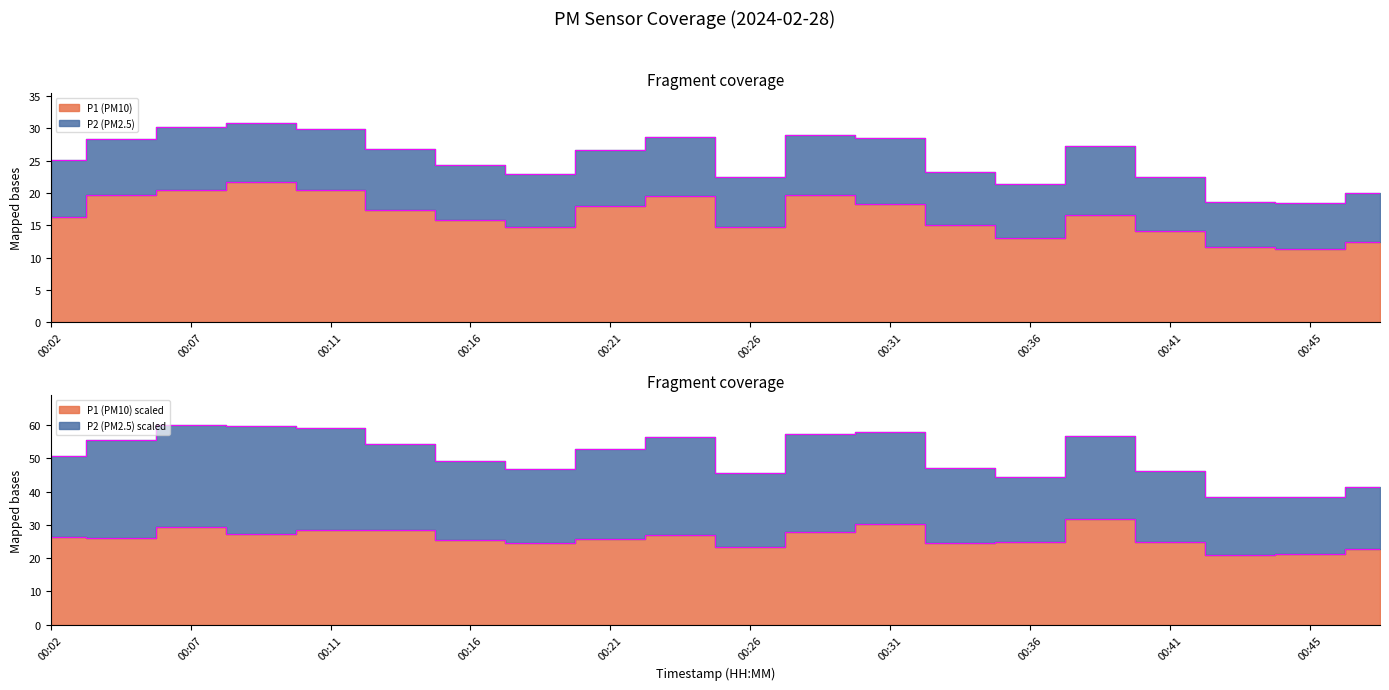

Is it true that P2 equals 20.4 at 00:31?

False